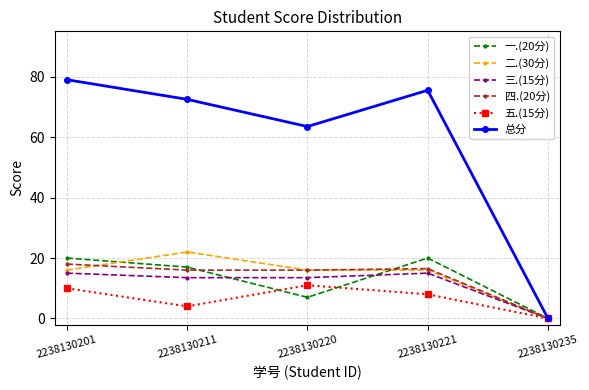

Rank the series by their maximum value, from highest to lowest.

总分, 二.(30分), 一.(20分), 四.(20分), 三.(15分), 五.(15分)